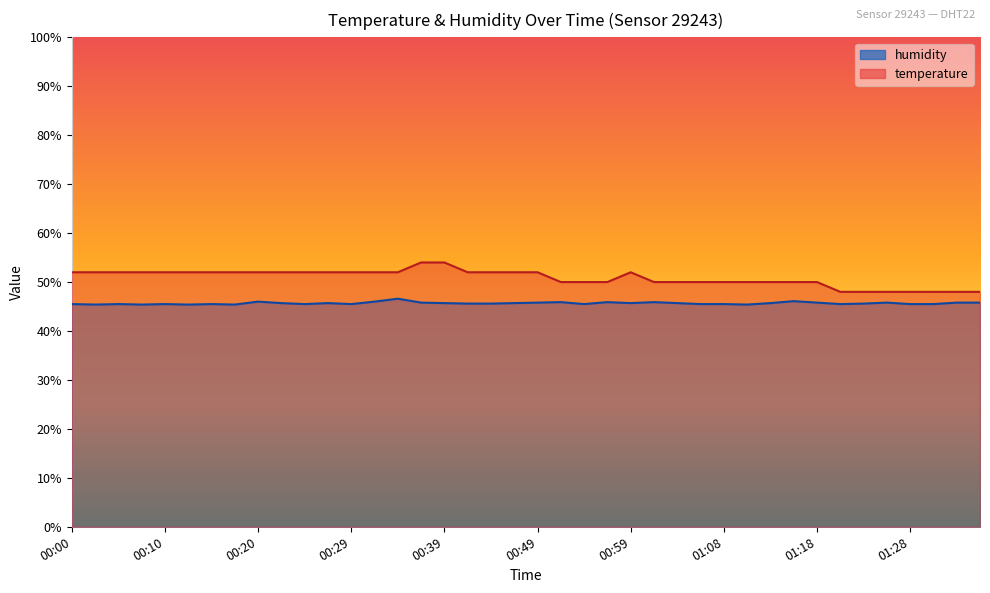

What is the minimum value shown in the chart?

45.4